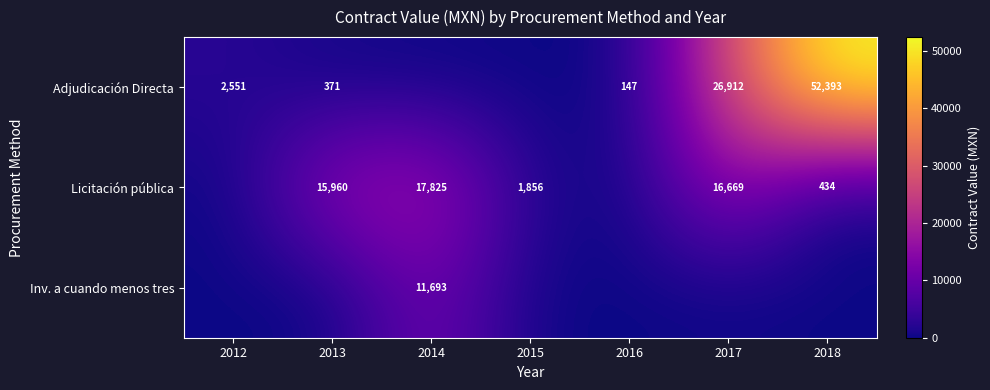

Is it true that Inv. a cuando menos tres equals 18826.2 at 2014?

False